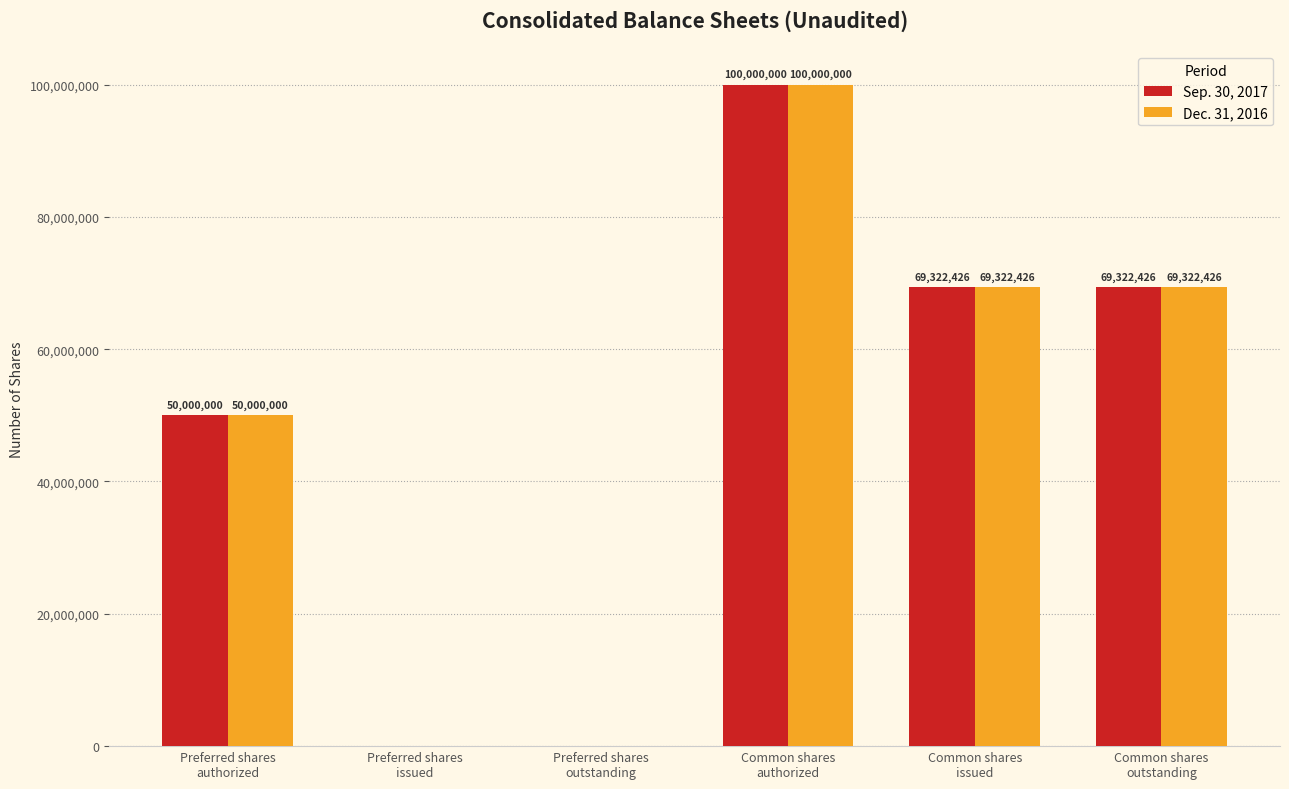

Are the bars grouped side by side (vs. stacked)?

Yes